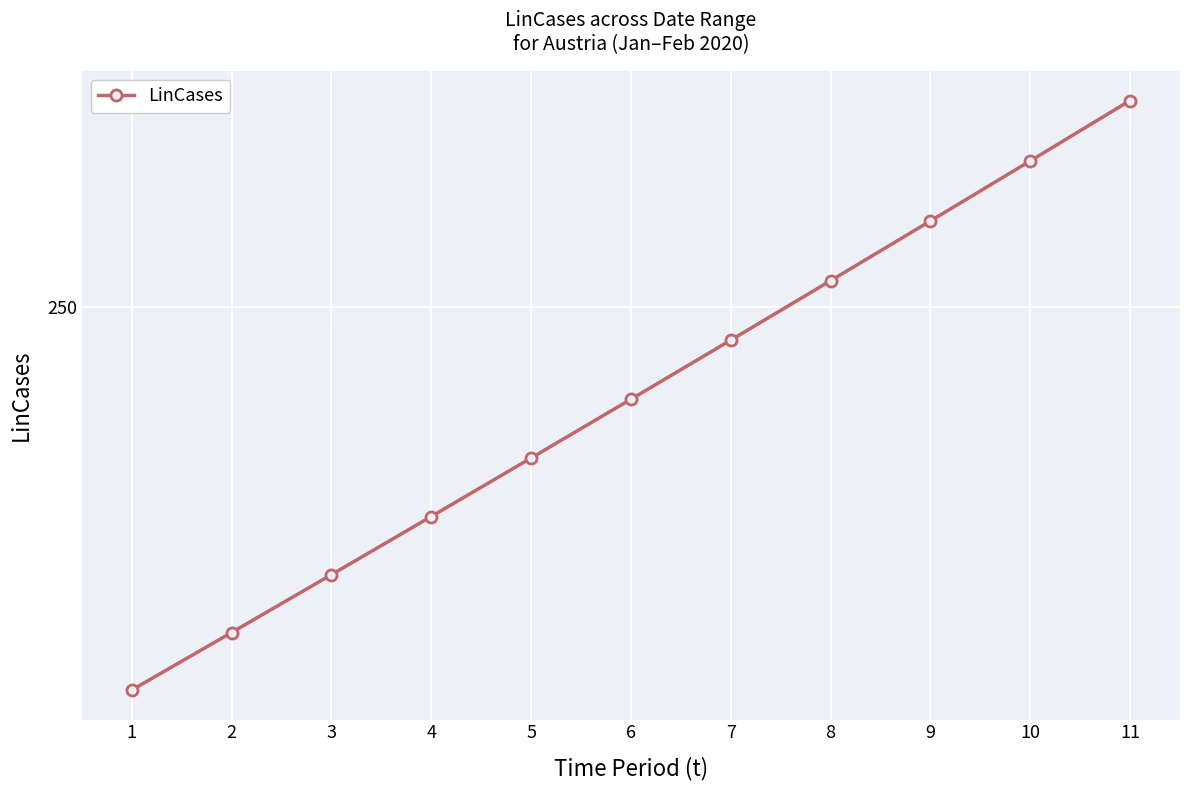

What is the value of the 1st point from the left?

241.4